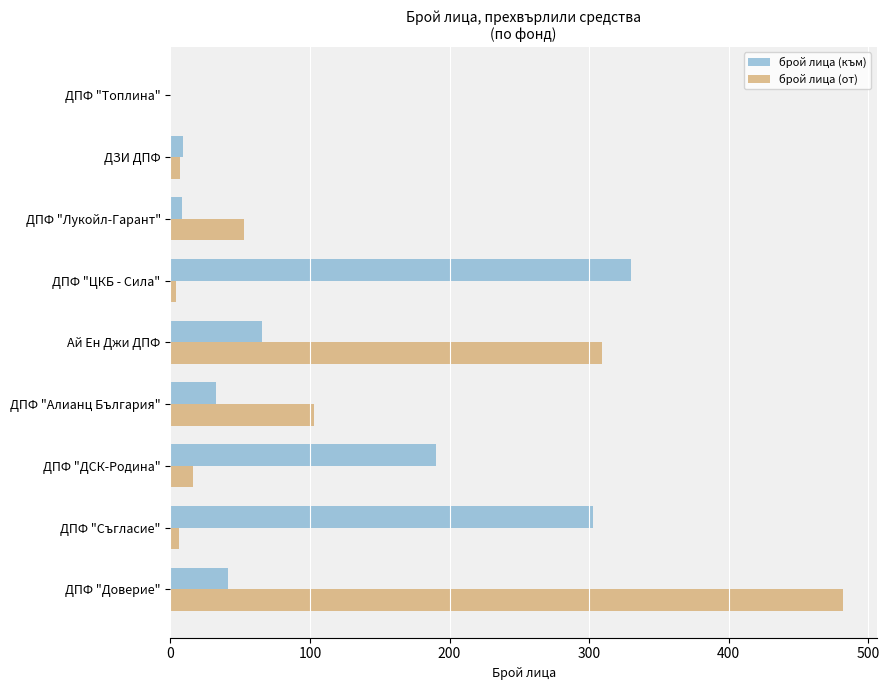

The брой лица (от) series shows 199 at Ай Ен Джи ДПФ. True or false?

False